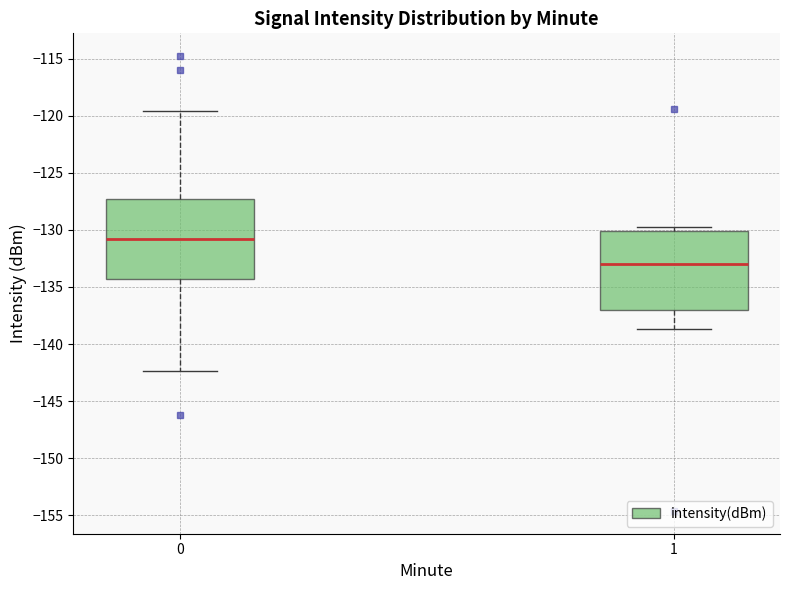

Reading left to right, transcribe this box plot: for each box, give where its median line is, the range the box spans, and where its two whiskers end, as read against the y-axis. The values are not printed on the chart, so give them approximately, as read against the axis.

0: median -131.0, box -134.5 to -127.5, whiskers -142.5 to -119.5
1: median -133.0, box -137.0 to -130.0, whiskers -138.5 to -130.0 (just above the box's upper edge)